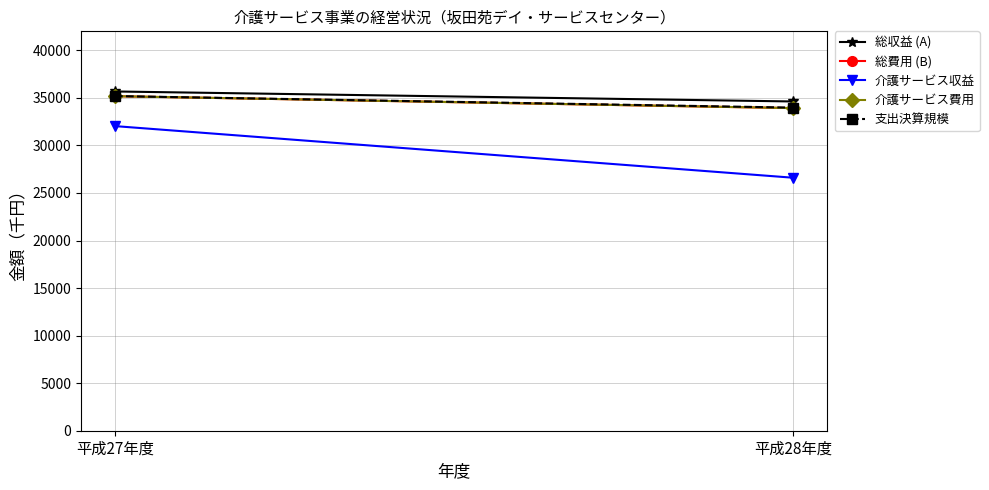

Rank the series by their maximum value, from lowest to highest.

介護サービス収益, 総費用 (B), 介護サービス費用, 支出決算規模, 総収益 (A)